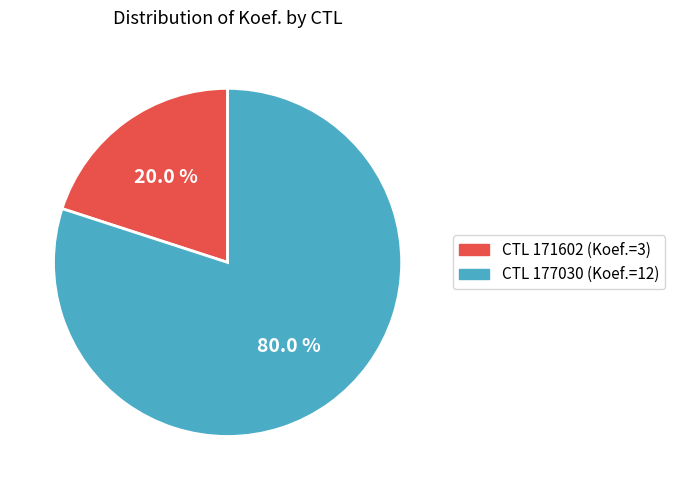

Is there a majority slice in this chart?

Yes